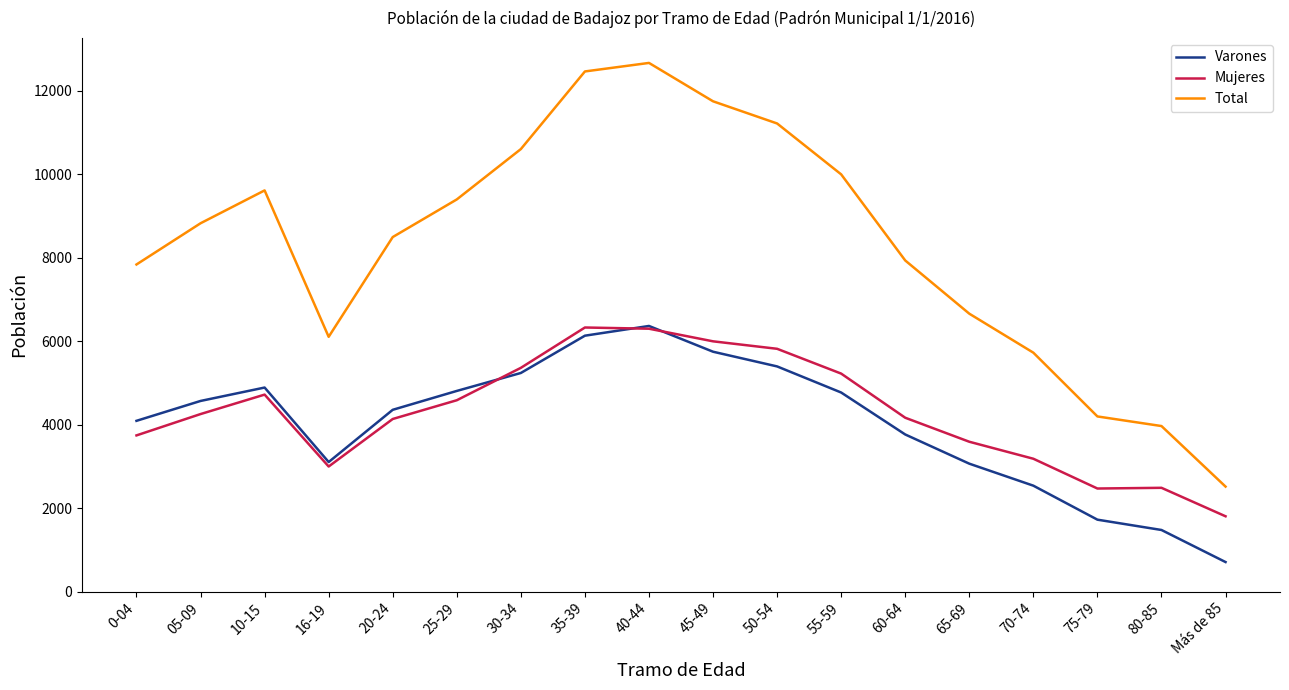

Read the Varones value at 70-74, to the nearest 50.

2550